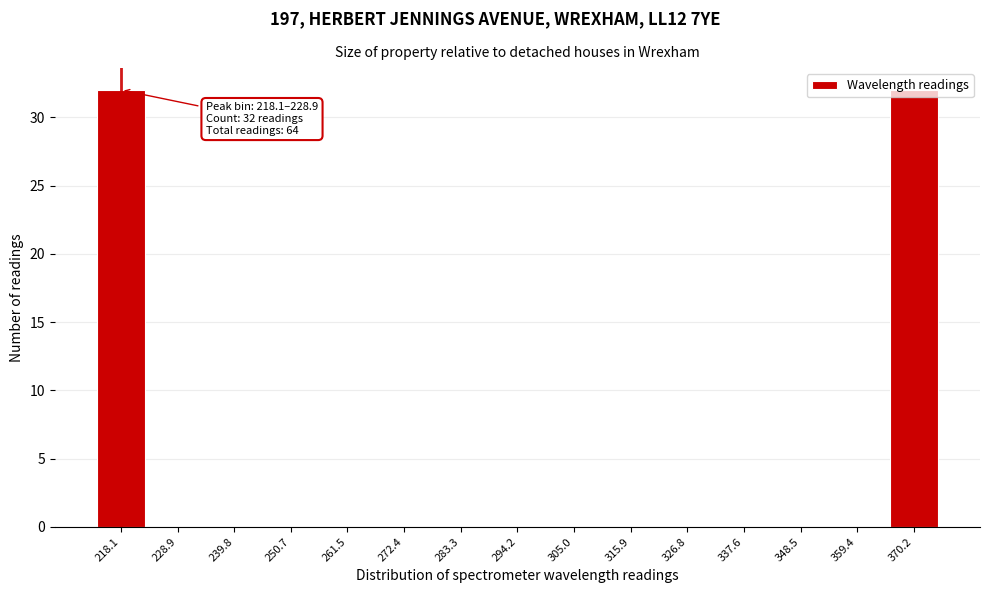

The chart shows a value of -22 at 326.8. True or false?

False